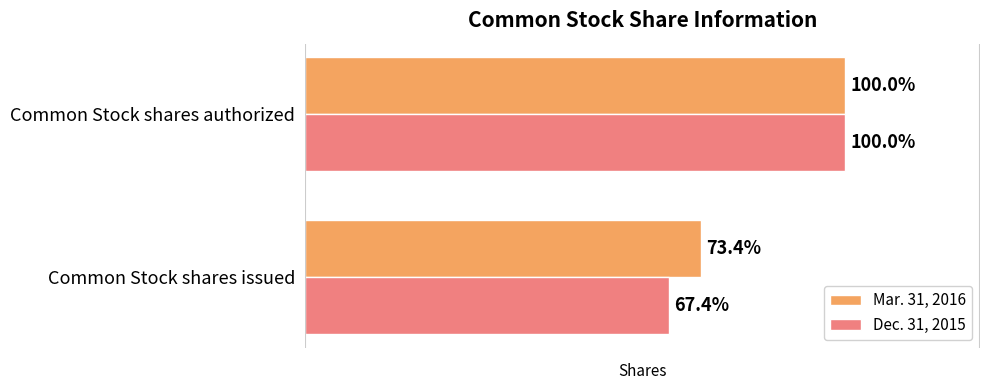

Rank the series by their average value, from lowest to highest.

Dec. 31, 2015, Mar. 31, 2016